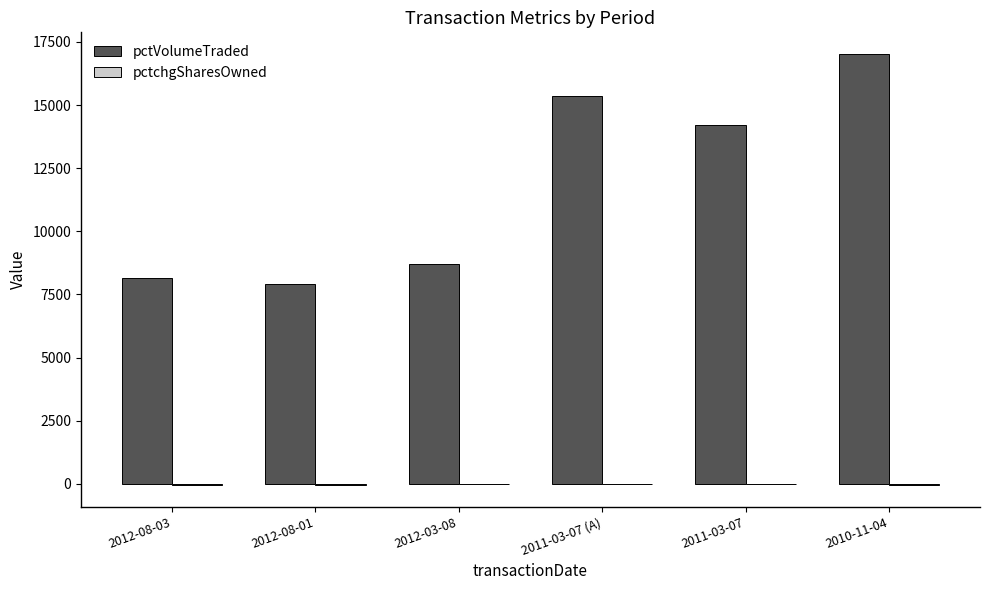

How many data points does each series have?

6